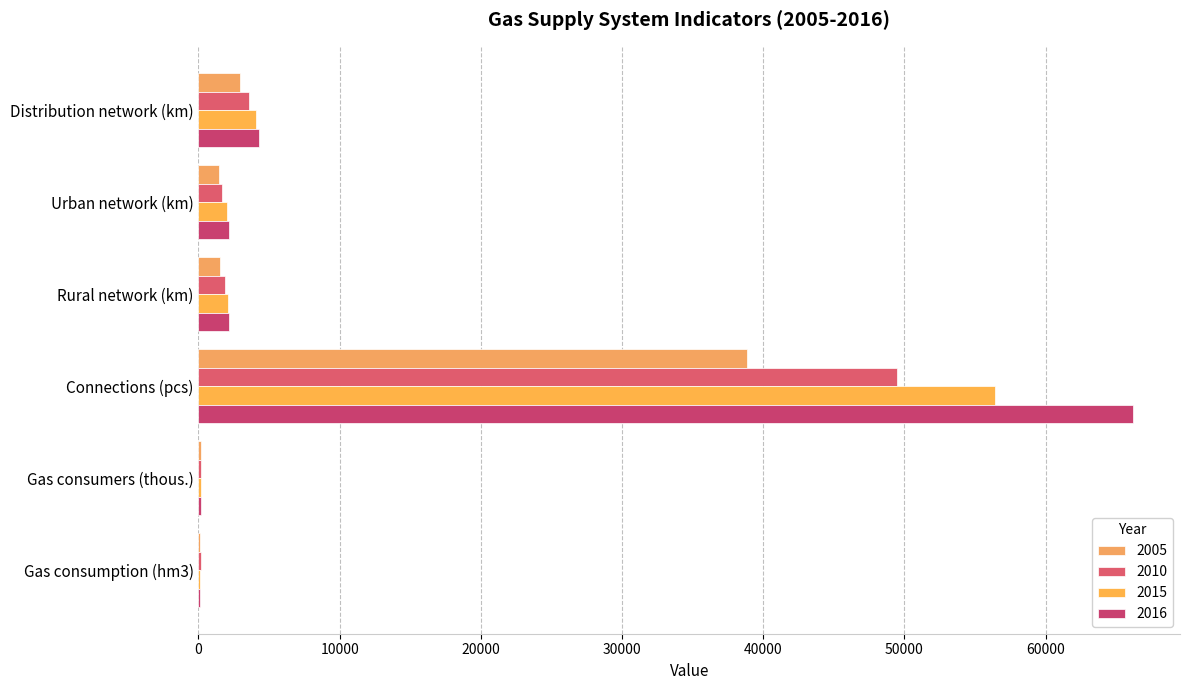

How many data points in 2010 are above 1911?

3